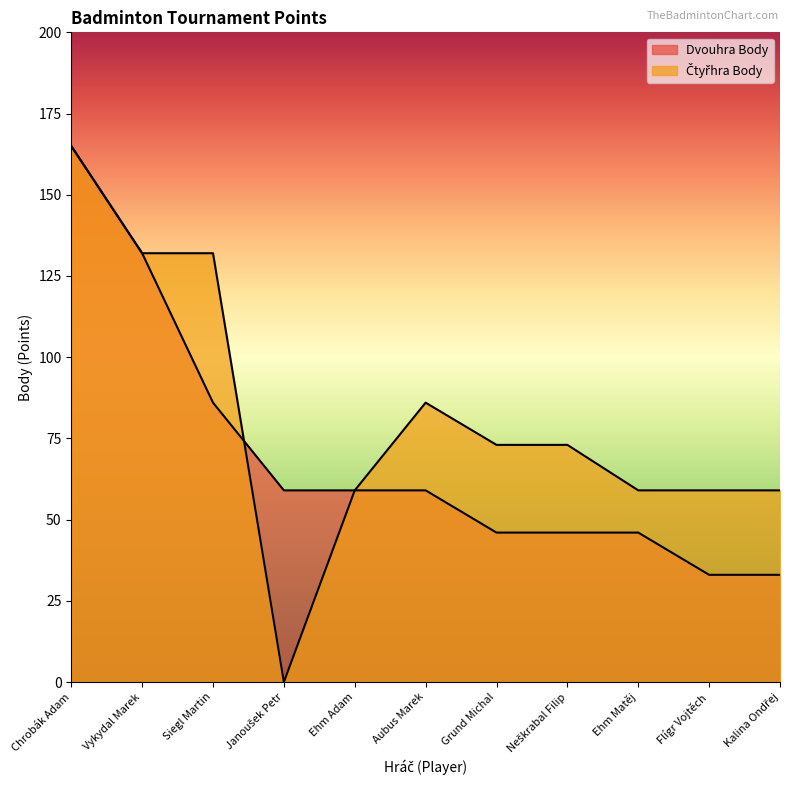

What is the value of the Dvouhra Body point at the 4th from the left?

59